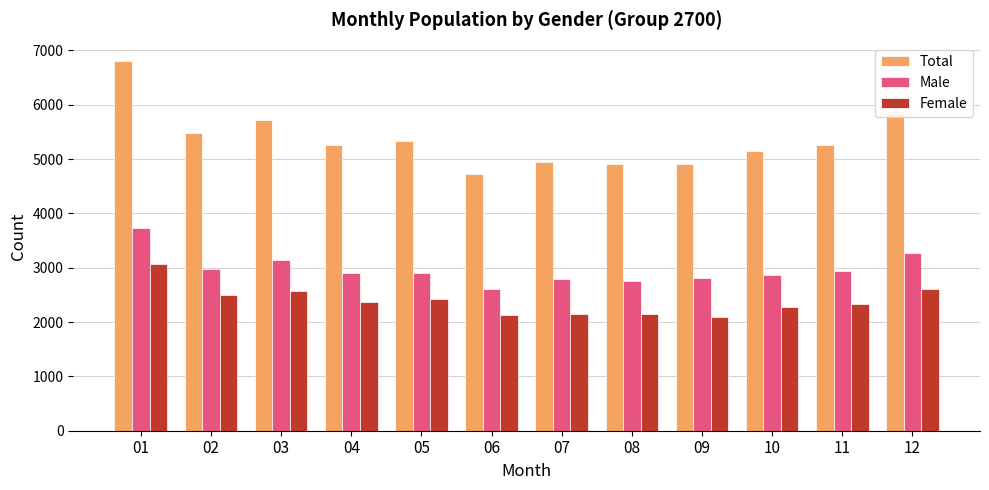

What are all the series names shown in the legend?

Total, Male, Female